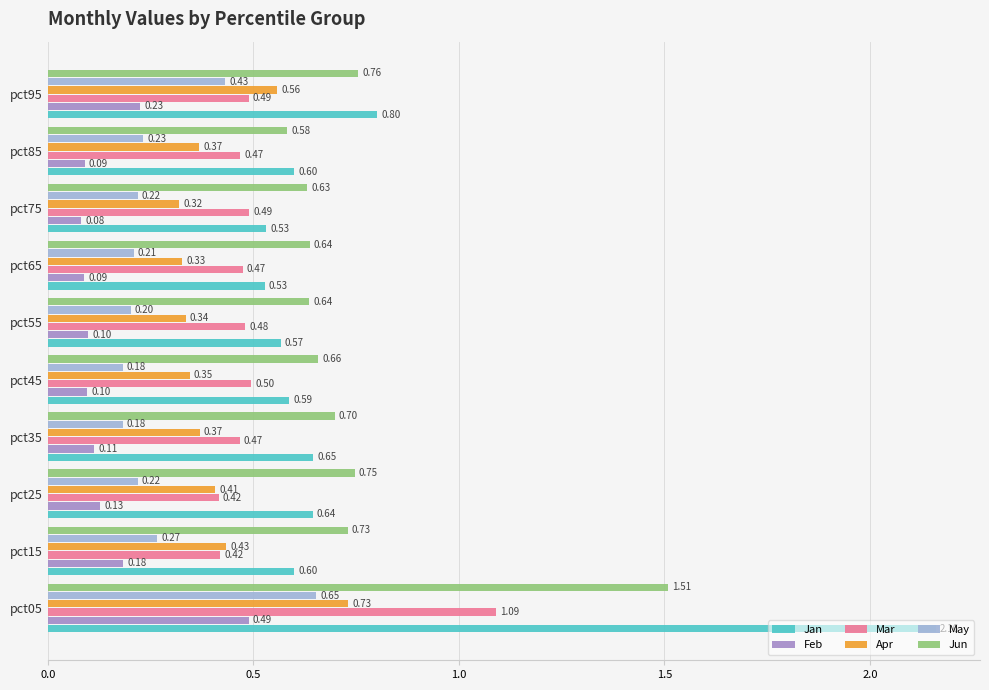

What is the sum of all Mar values?

5.3